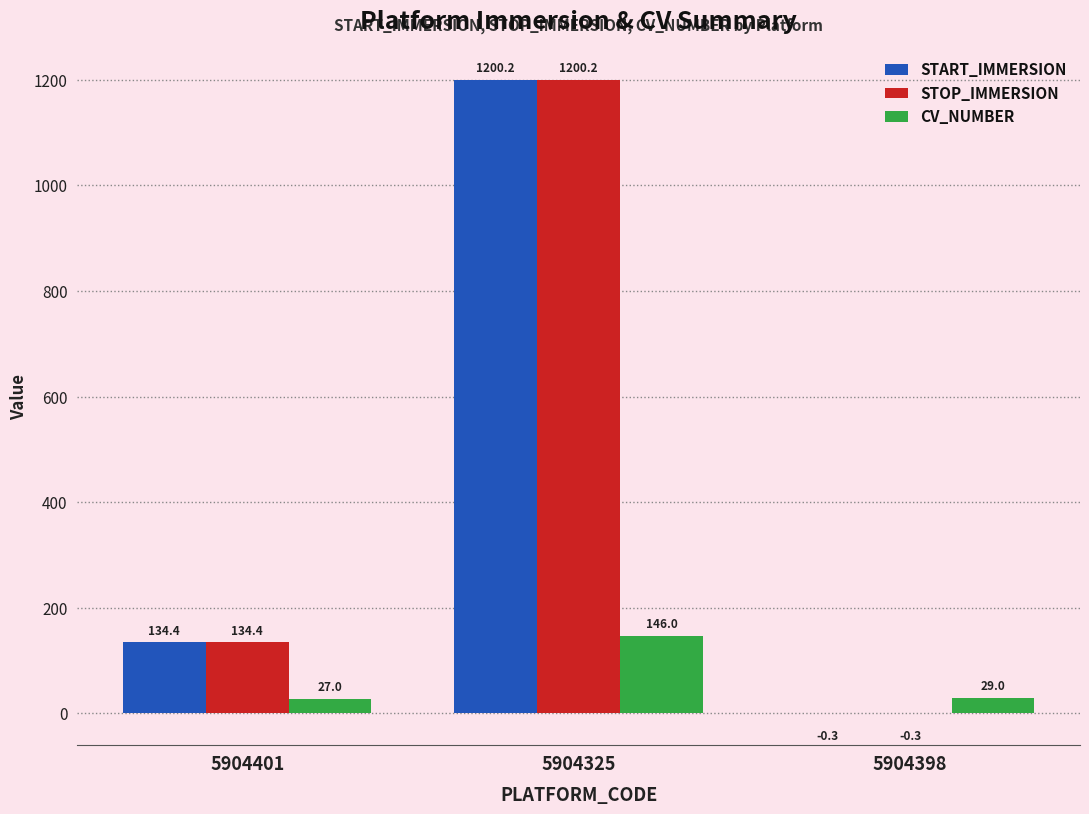

What is the sum of all CV_NUMBER values?

202.0